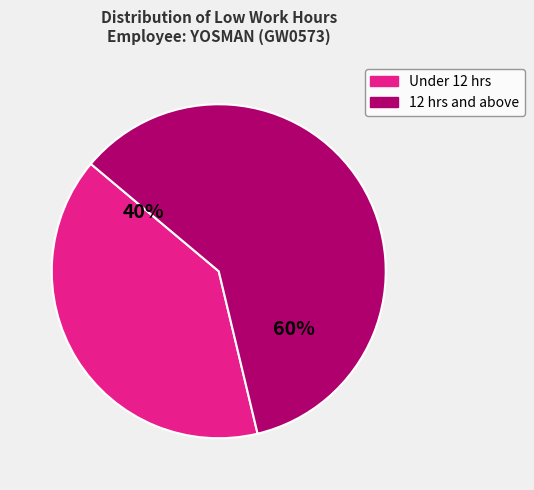

To the nearest percent, what is the difference between the largest and smallest slice percentages?

20%